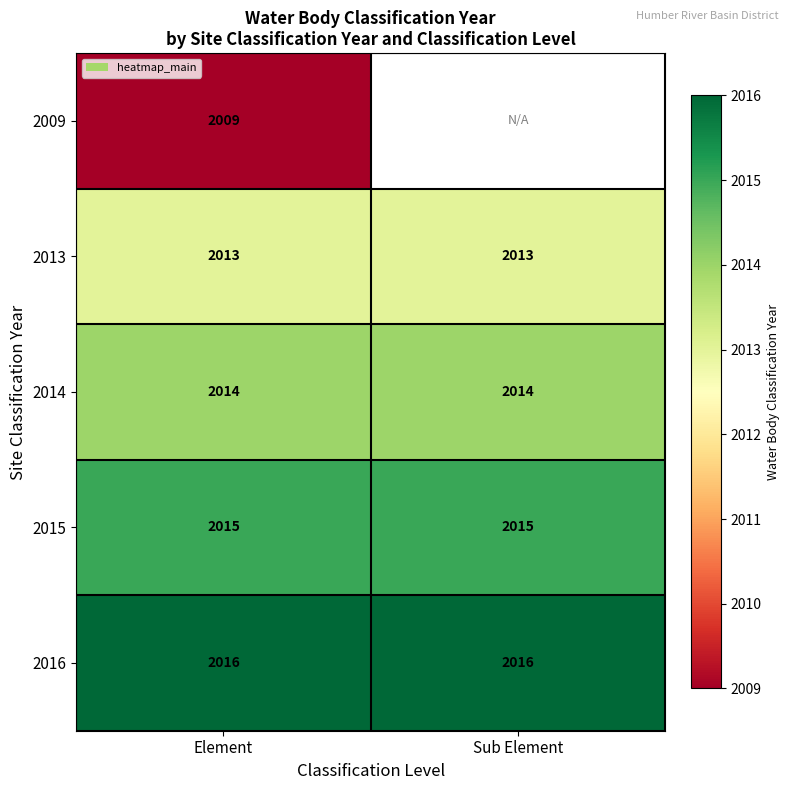

At Element, list the series in order from largest to smallest.

2016, 2015, 2014, 2013, 2009